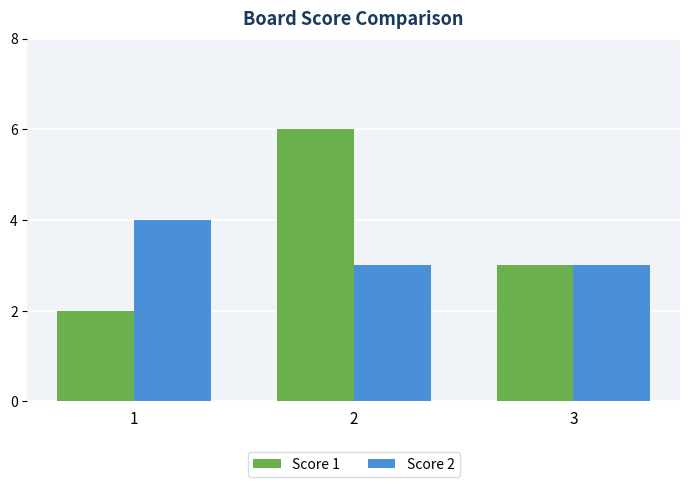

What is the highest value of the Score 1 series?

6